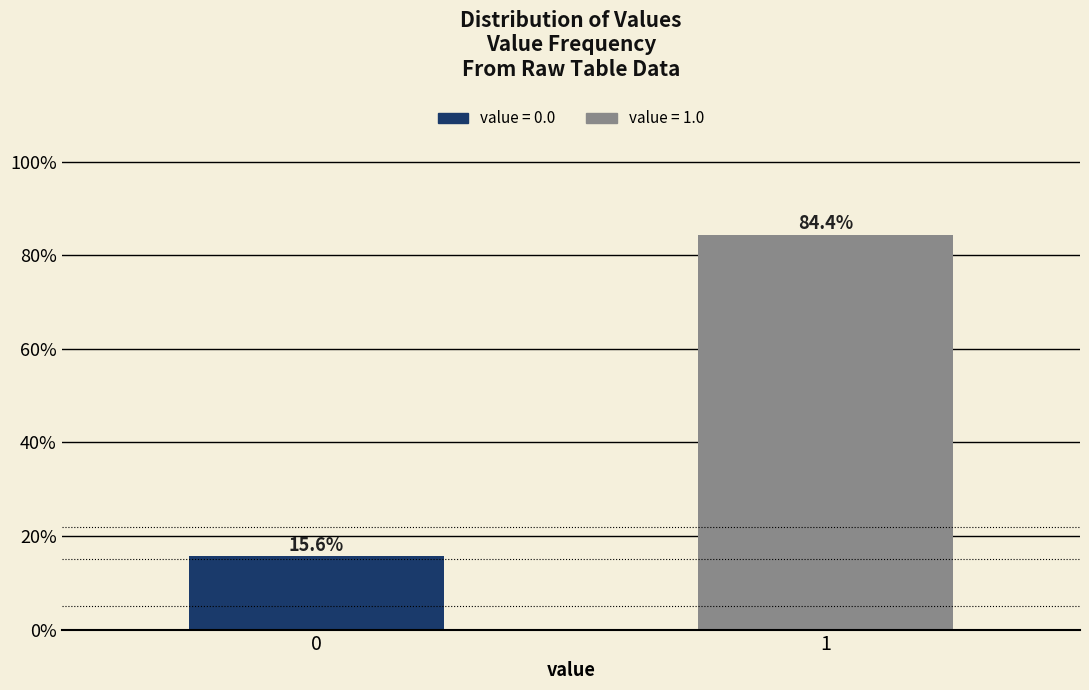

Reading left to right, list all the values displayed in this chart.

0=15.6	1=84.4